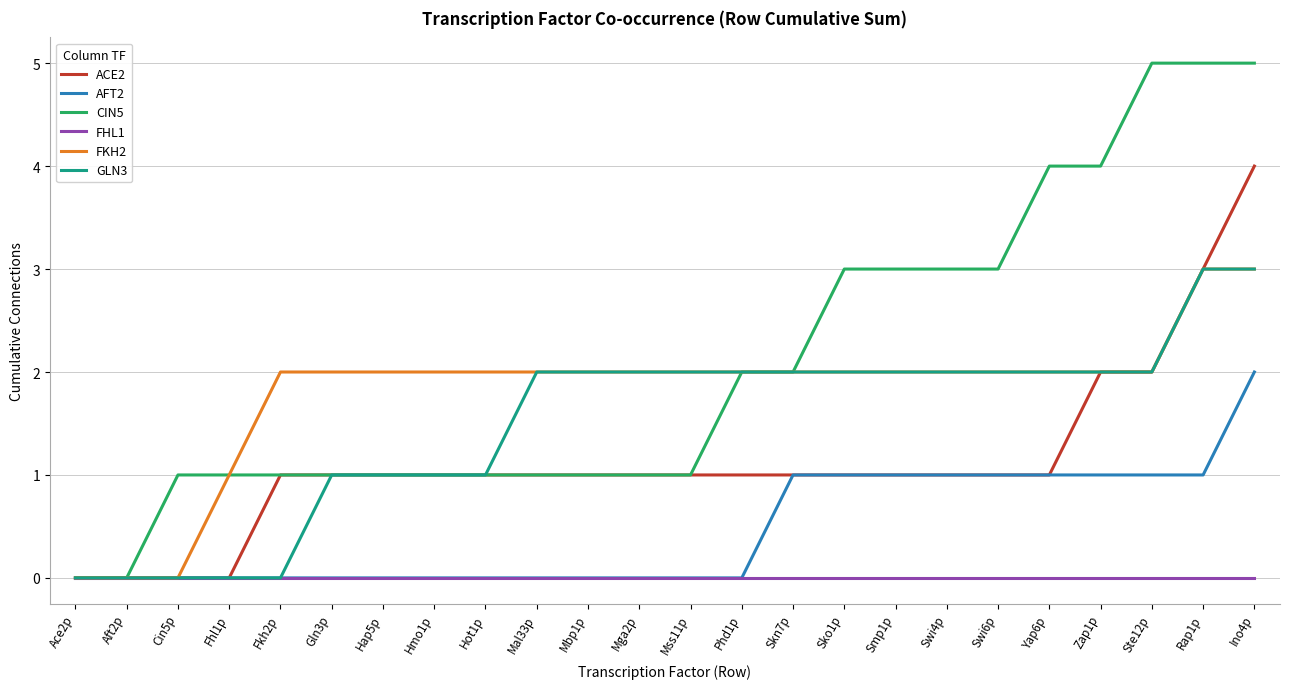

What is the sum of all ACE2 values?

27